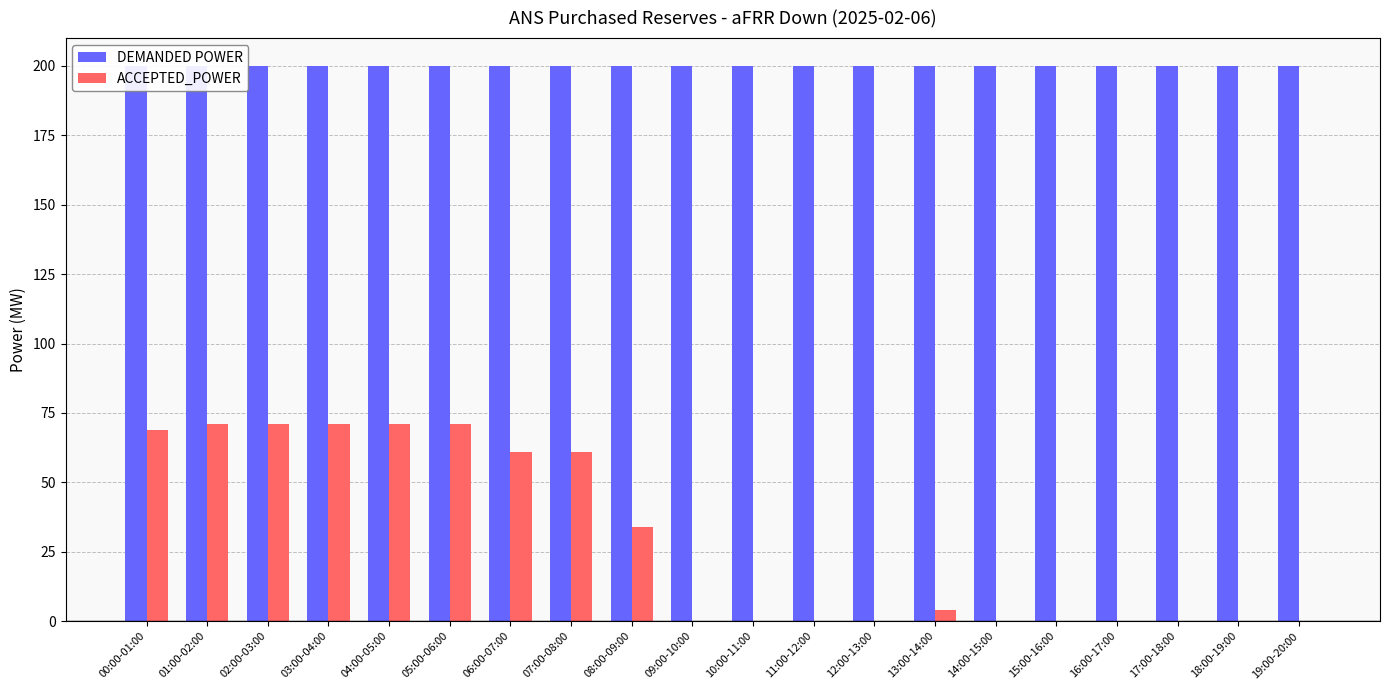

List the labels in order of DEMANDED POWER value, smallest first.

00:00-01:00, 01:00-02:00, 02:00-03:00, 03:00-04:00, 04:00-05:00, 05:00-06:00, 06:00-07:00, 07:00-08:00, 08:00-09:00, 09:00-10:00, 10:00-11:00, 11:00-12:00, 12:00-13:00, 13:00-14:00, 14:00-15:00, 15:00-16:00, 16:00-17:00, 17:00-18:00, 18:00-19:00, 19:00-20:00